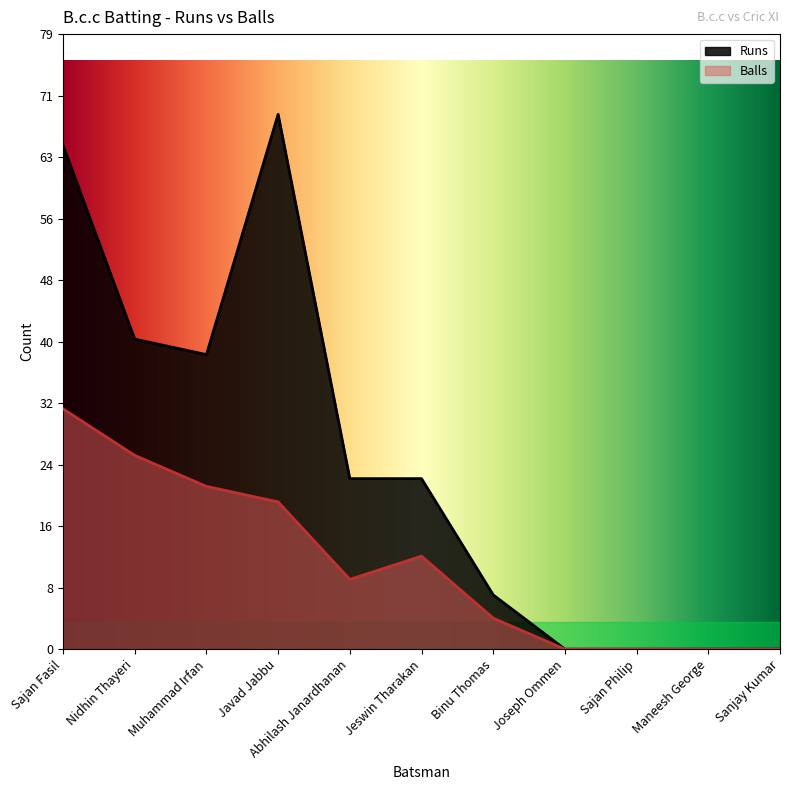

What is the label of the 9th point from the right?

Muhammad Irfan